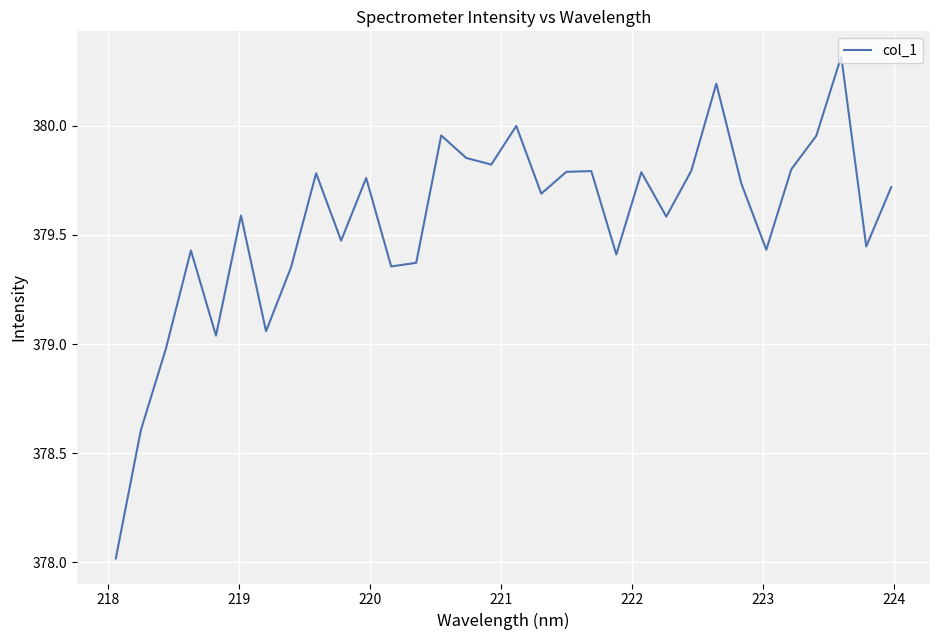

What is the maximum value shown in the chart?

380.3